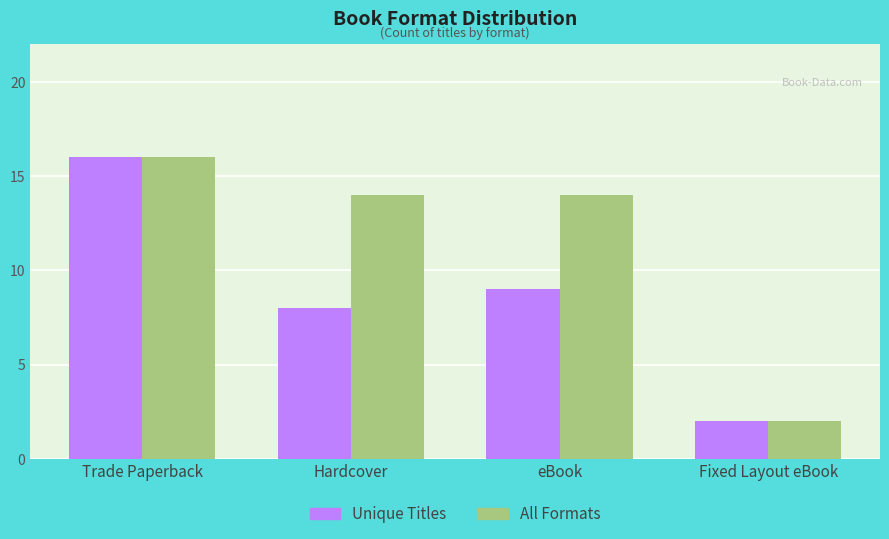

At which label does All Formats first exceed 14?

Trade Paperback